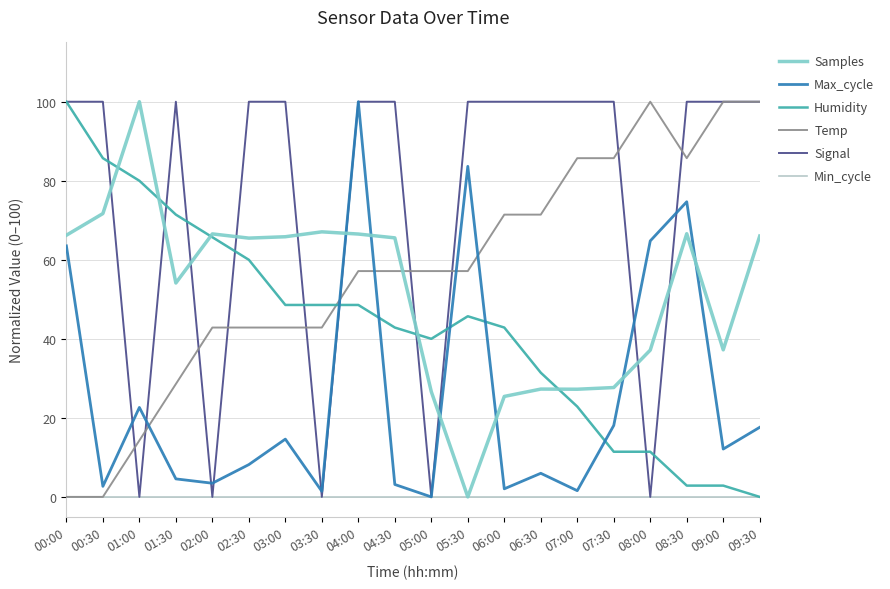

Is this an area chart (filled region under the line)?

No